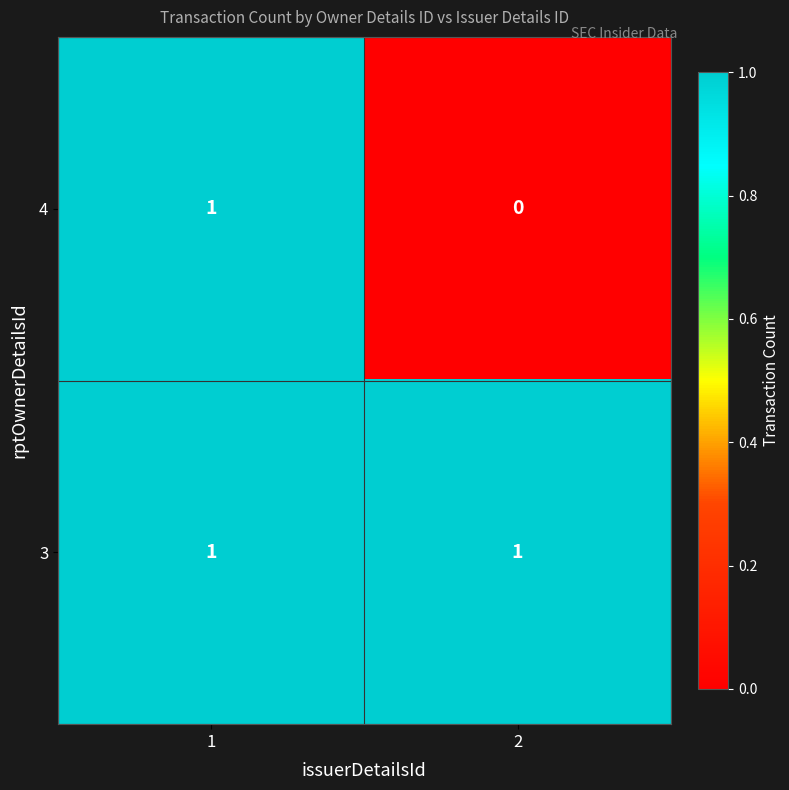

Rank the series at 2 from lowest to highest value.

4, 3